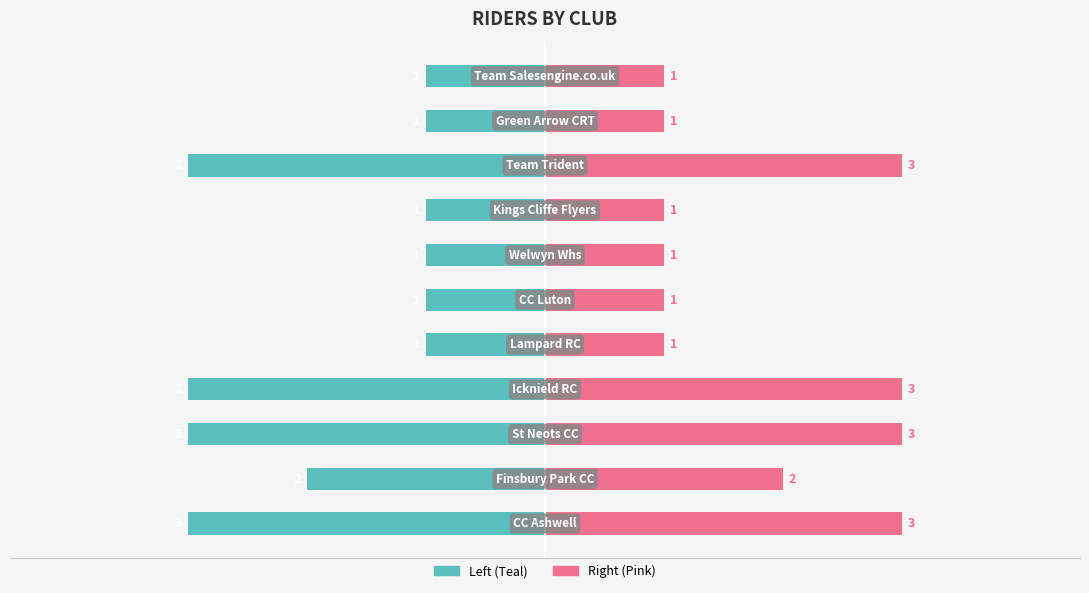

Which series has the largest total across all categories?

Rider Count (Right)